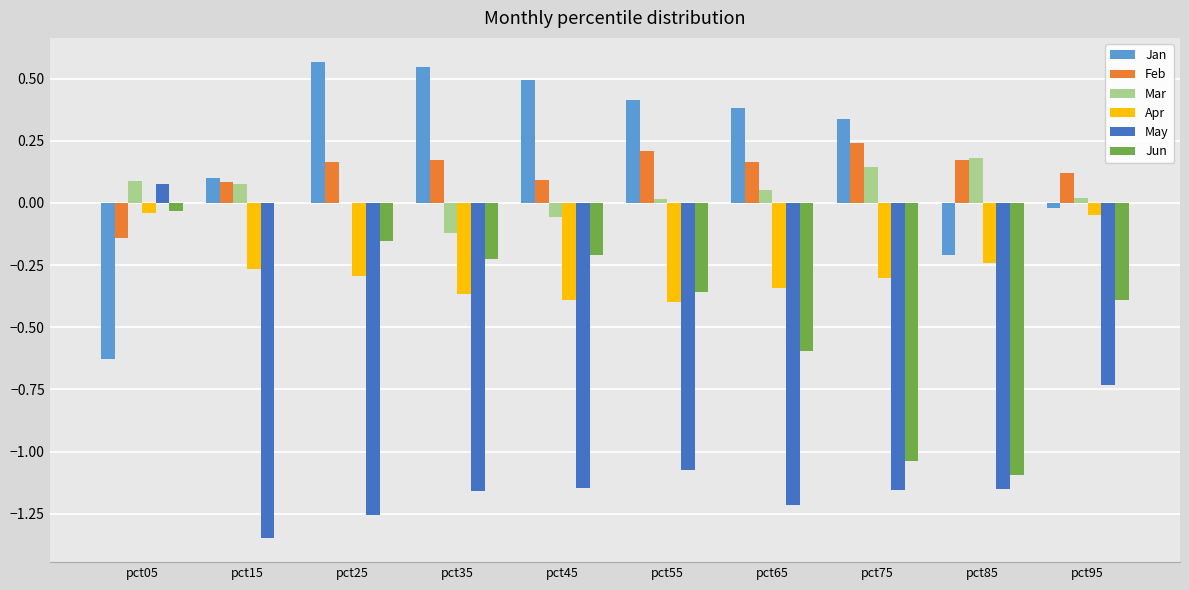

What is the total value across all series at pct65?

-1.6